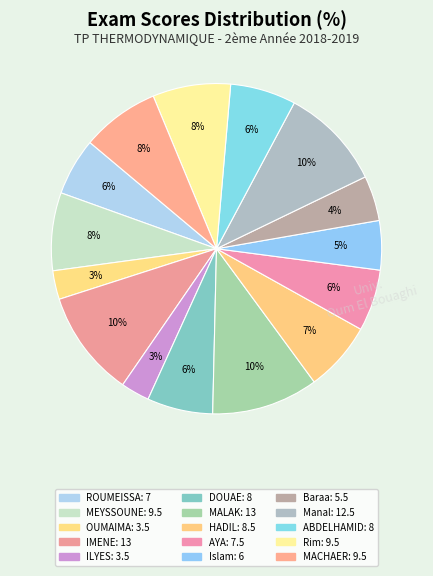

How many segments does this pie chart have?

15